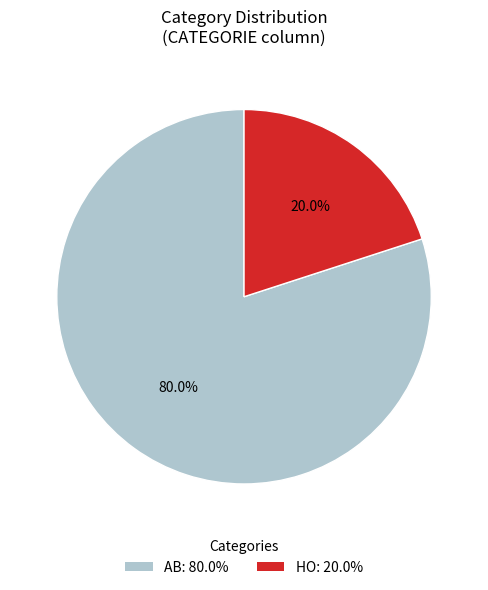

Is there any slice that represents more than half of the pie?

Yes